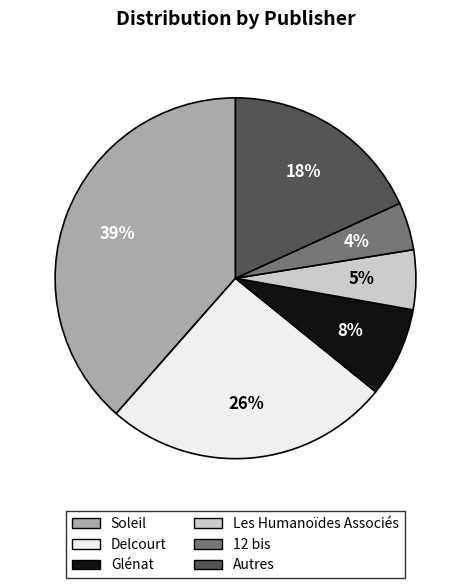

How many segments does this pie chart have?

6